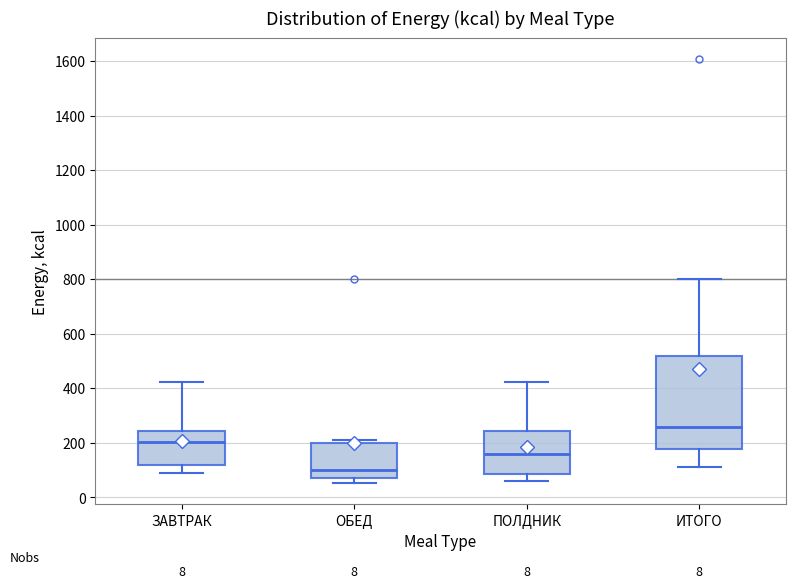

Which box is the tallest, from its lower edge to its upper edge?

ИТОГО